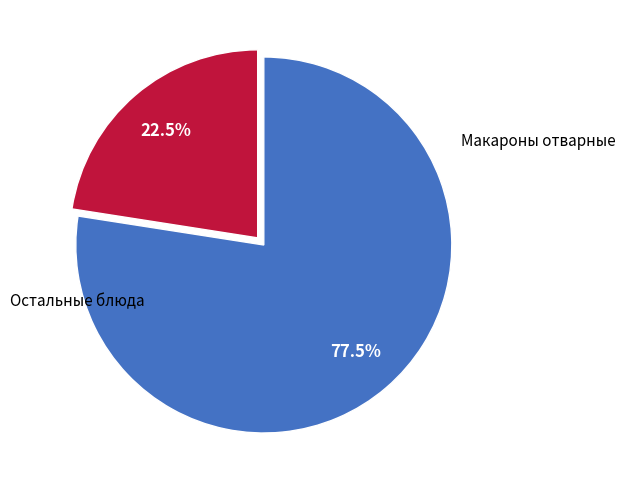

Count the number of slices in the pie.

2